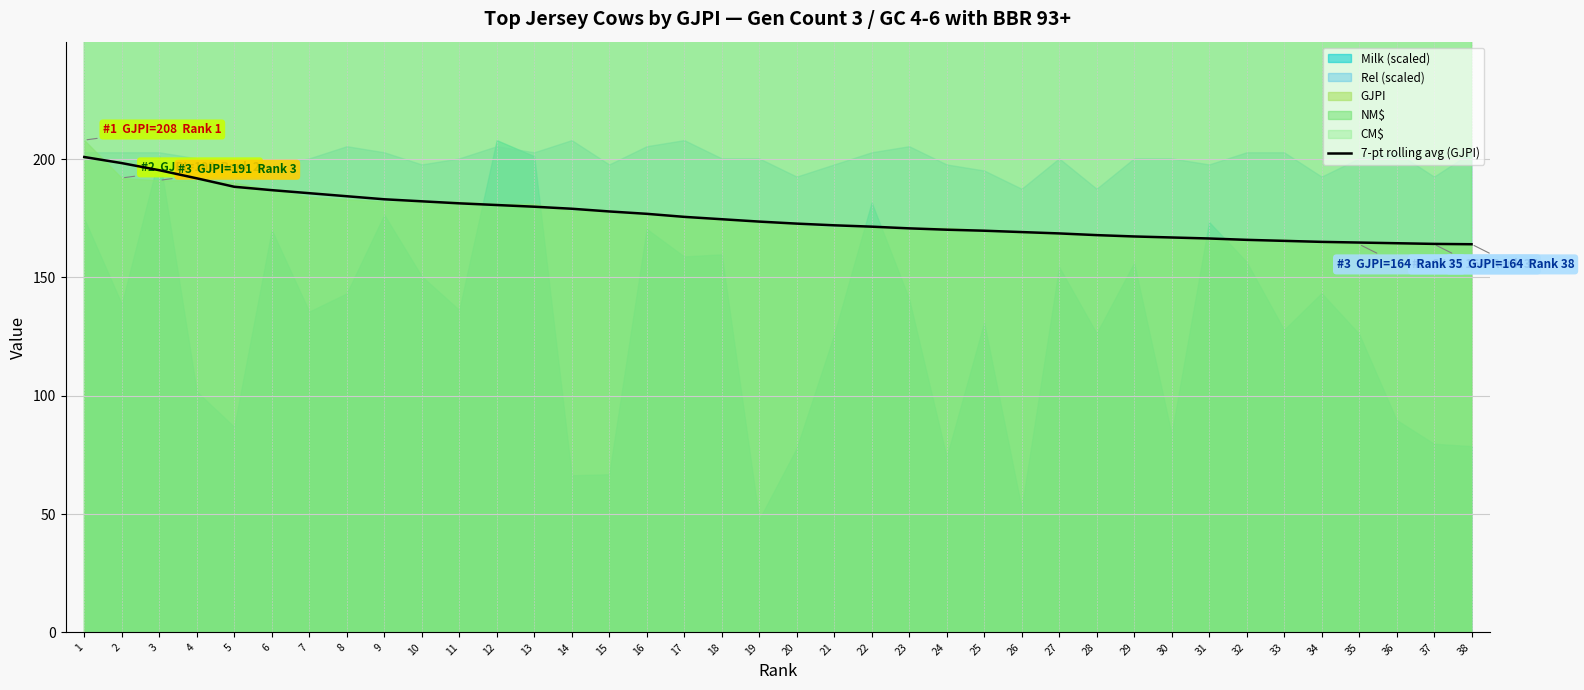

What is the difference between the values at 10 and 3?

13.1